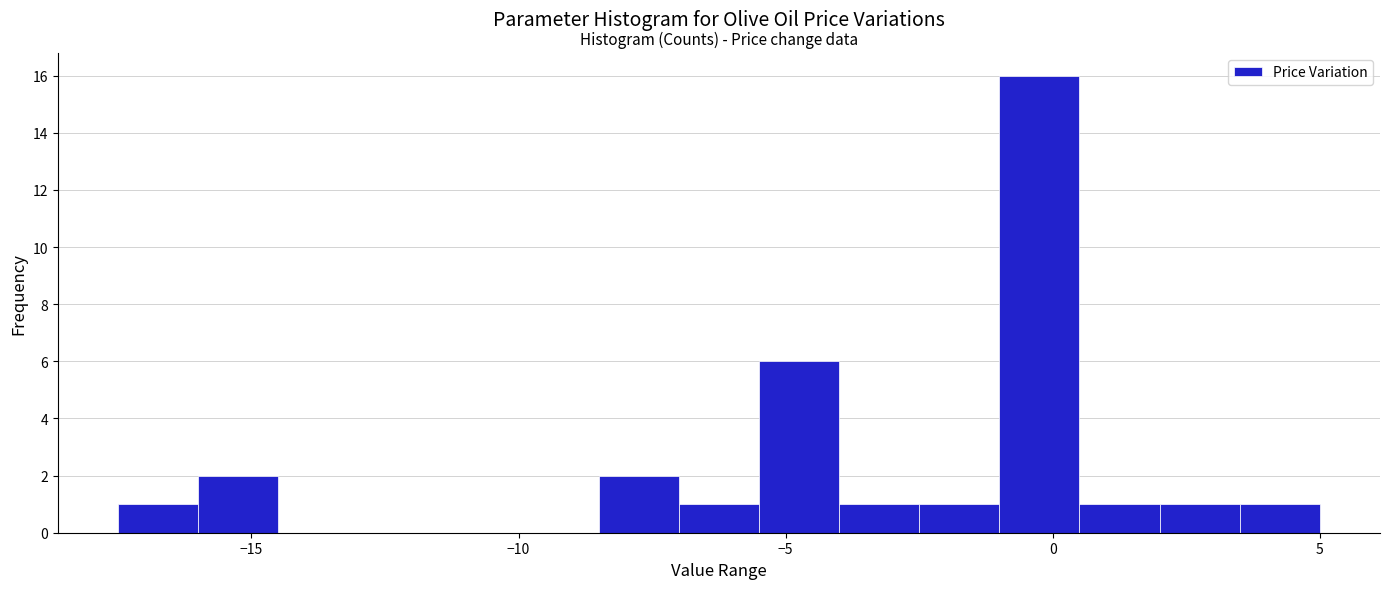

Around what value on the x-axis is the tallest bar? Give the approximate position of its centre, as read against the axis.

0.0